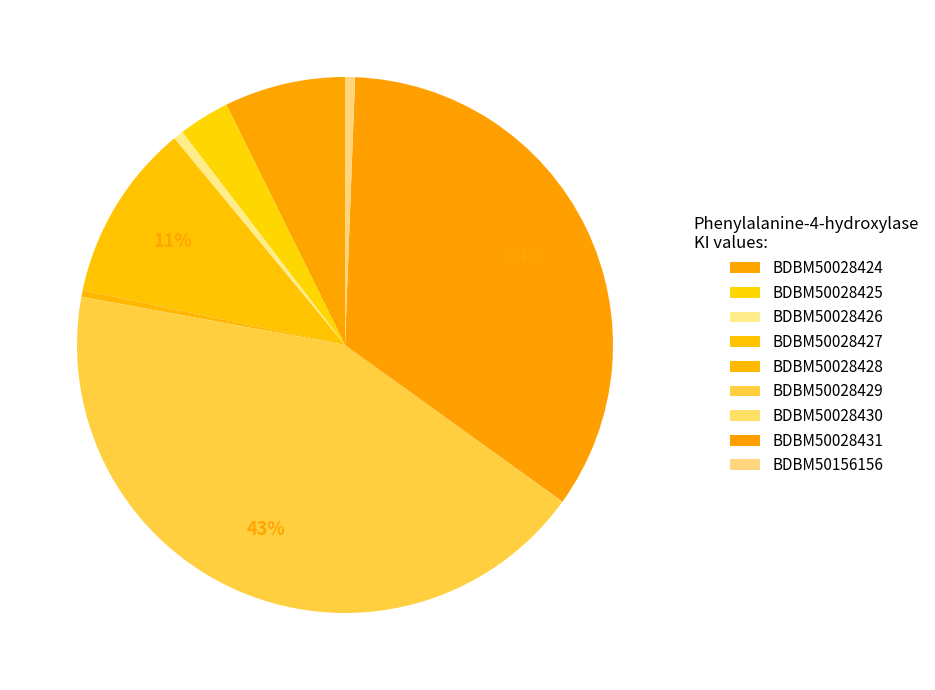

What percentage is the BDBM50028426 slice, to the nearest percent?

1%